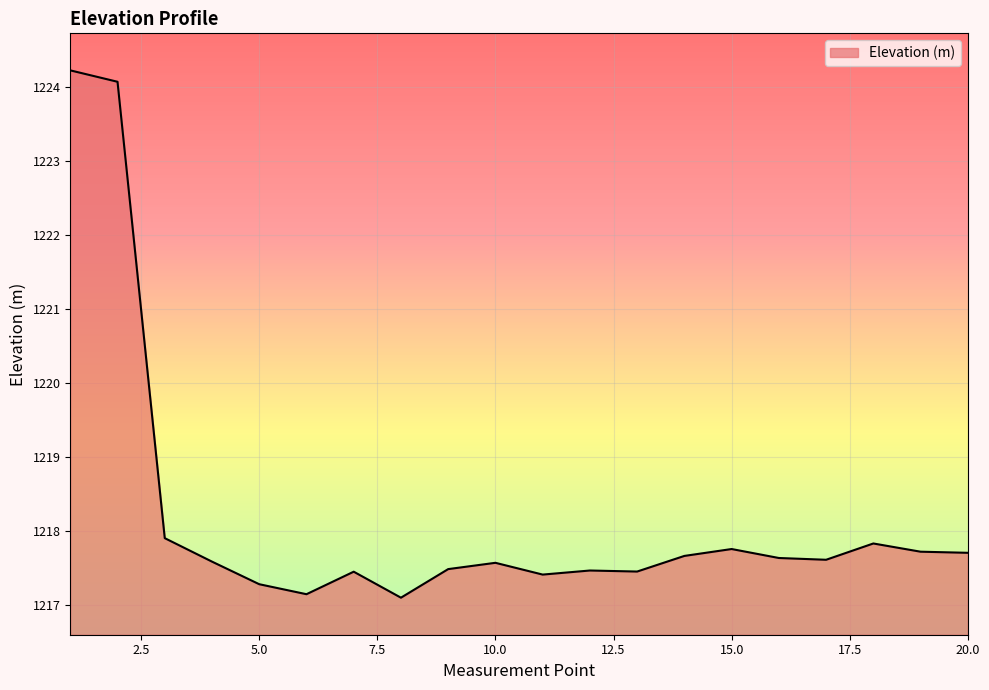

Does the chart have visible grid lines?

Yes